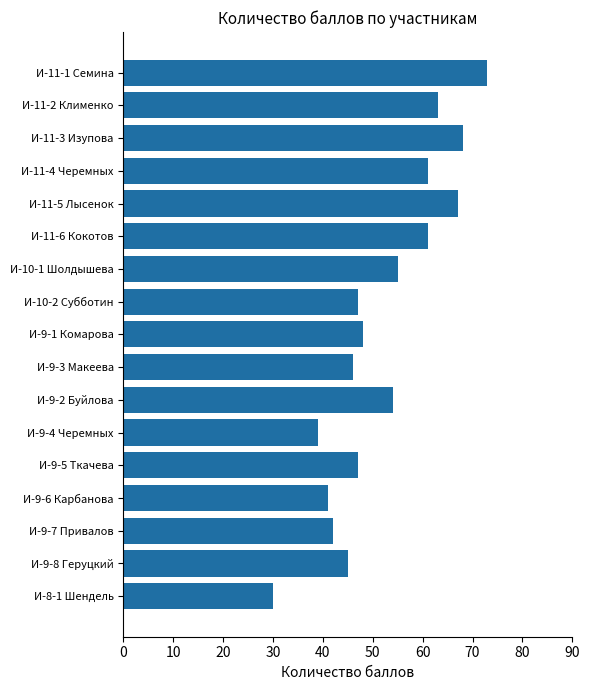

What is the average value?

52